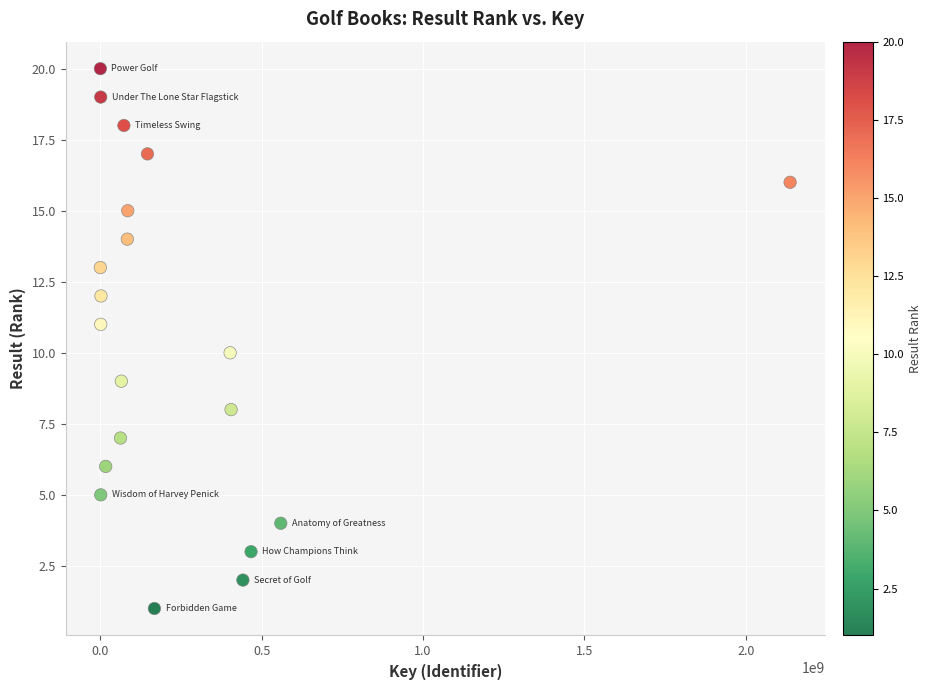

What is the range of X values (max minus min)?

2137665631